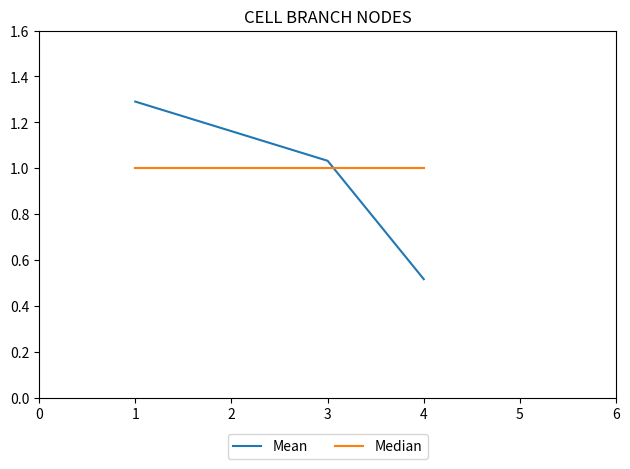

List the series in order of their peak value, lowest first.

Median, Mean